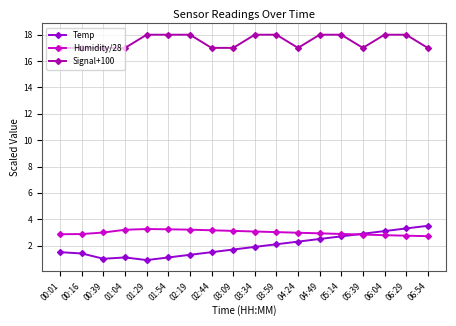

True or false: Signal+100 has a value of 10.1 at 06:29.

False